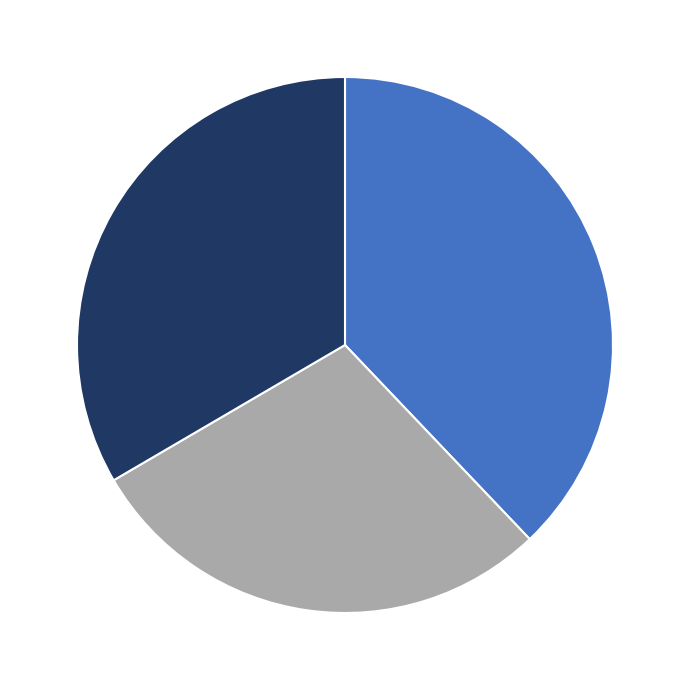

Is there any slice that represents more than half of the pie?

No